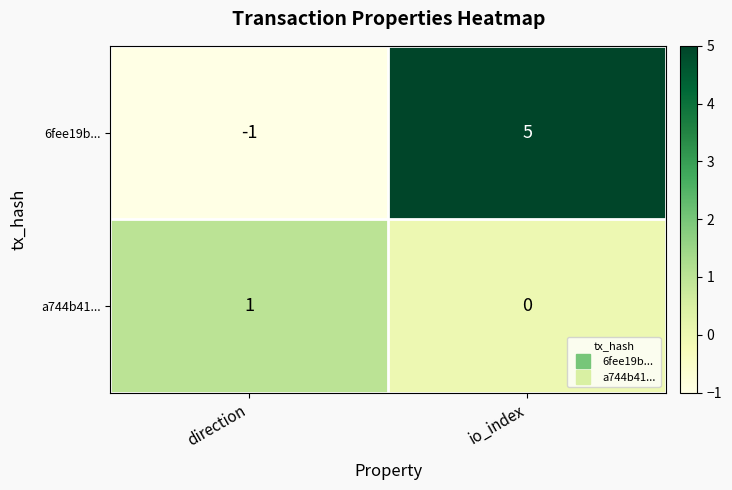

Reading left to right, extract all data points from this chart.

6fee19b...: direction=-1	io_index=5
a744b41...: direction=1	io_index=0